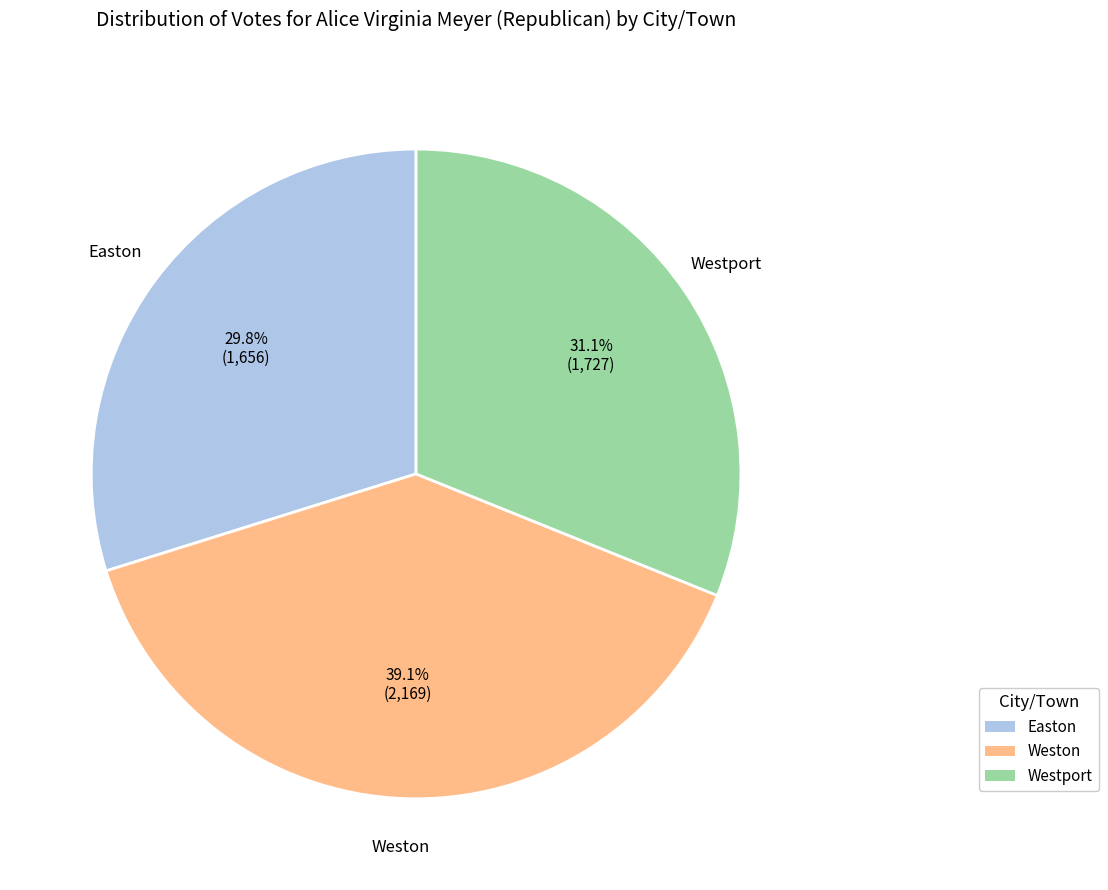

Does Weston represent more than half of the total?

No